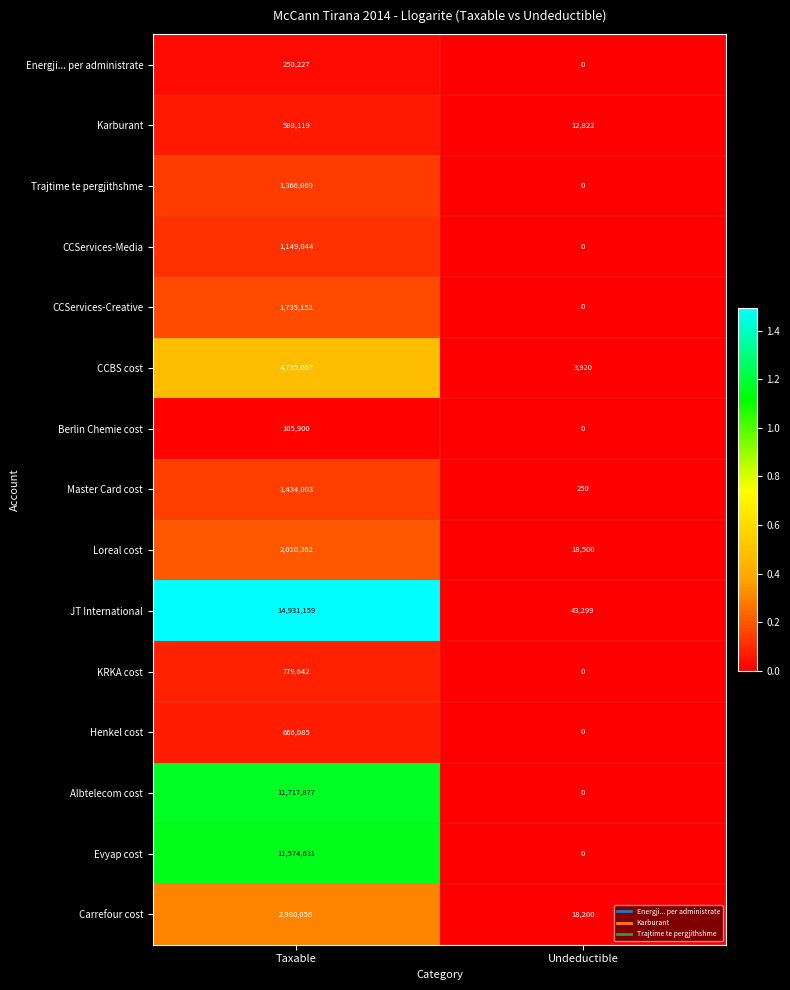

What is the approximate value of Carrefour cost at Undeductible?

18200